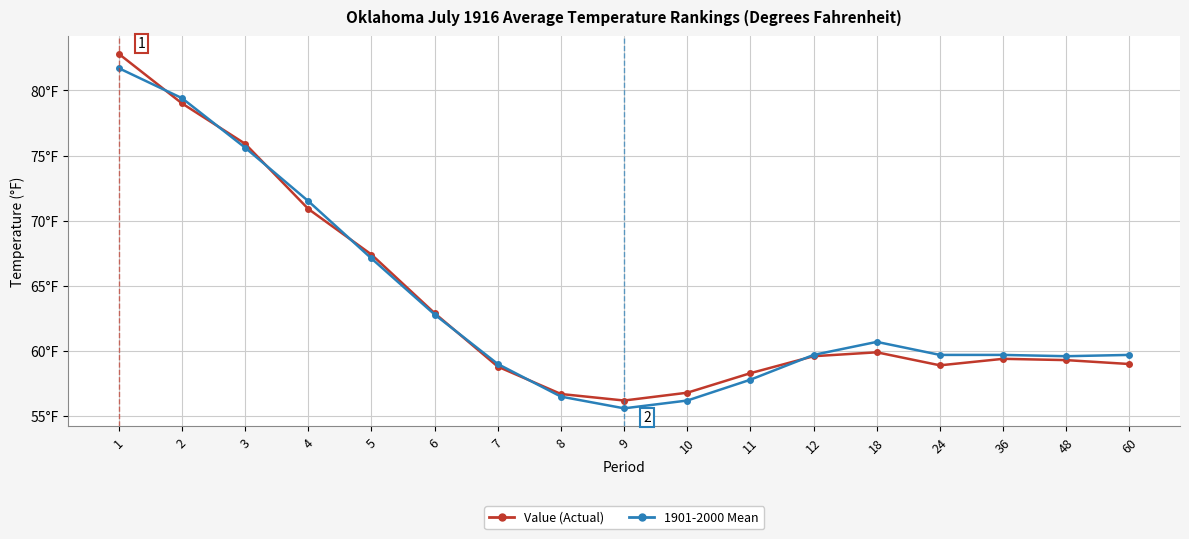

Is this an area chart (filled region under the line)?

No